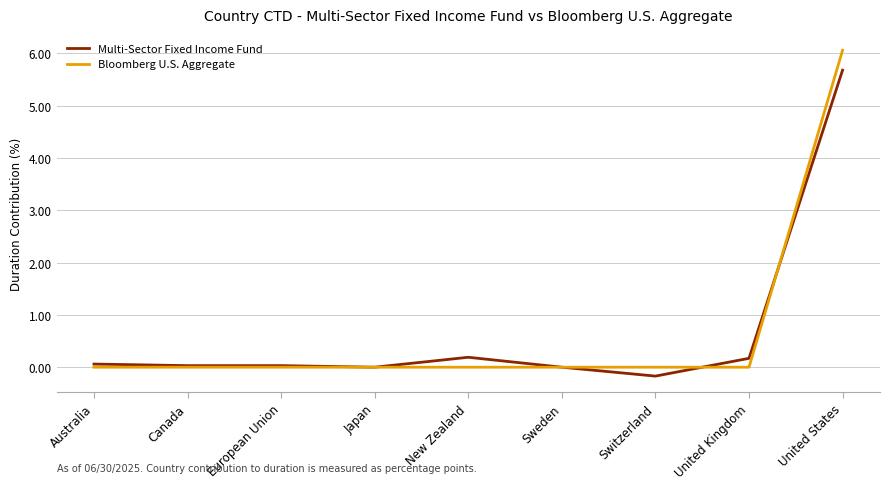

At which label does Multi-Sector Fixed Income Fund first exceed 0?

Australia